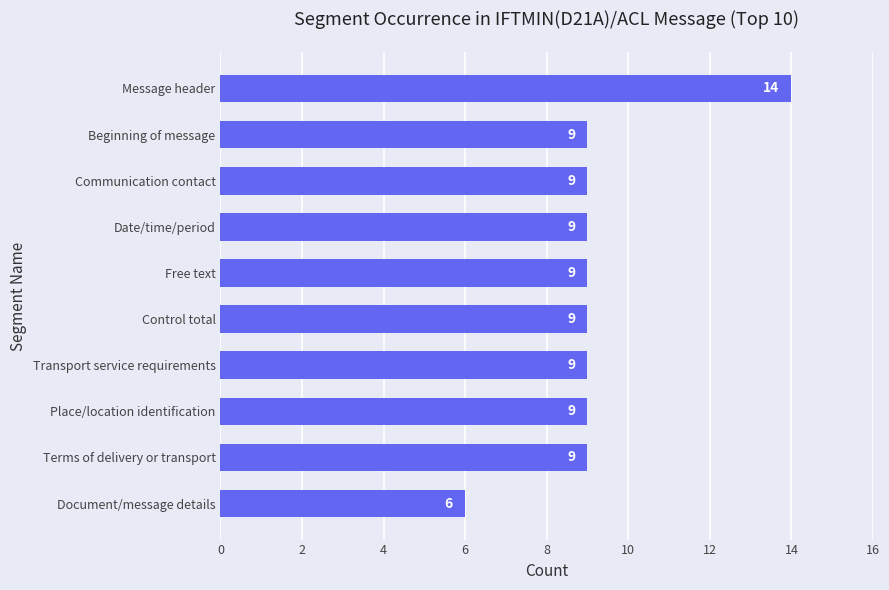

Count the values in the range 9 to 10.

8